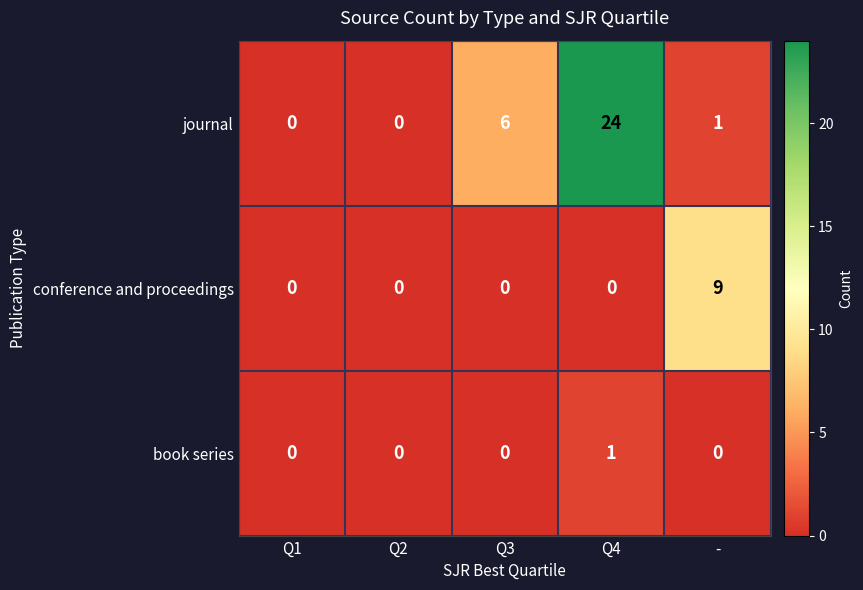

Rank the series at Q4 from highest to lowest value.

journal, book series, conference and proceedings